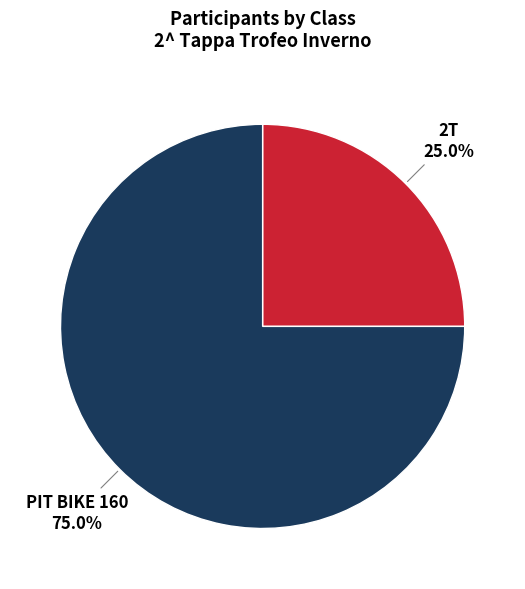

Combined, what portion of the pie is PIT BIKE 160 and 2T?

100.0%